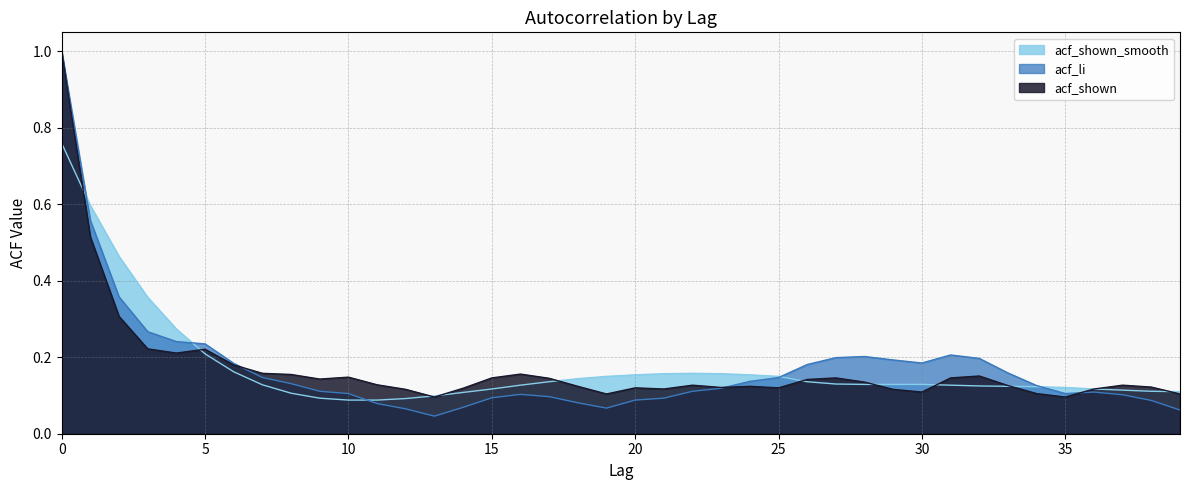

Reading left to right, what are all the values shown in this chart?

acf_li: 1.0	0.6	0.4	0.3	0.2	0.2	0.2	0.1	0.1	0.1	0.1	0.1	0.1	0.0	0.1	0.1	0.1	0.1	0.1	0.1	0.1	0.1	0.1	0.1	0.1	0.1	0.2	0.2	0.2	0.2	0.2	0.2	0.2	0.2	0.1	0.1	0.1	0.1	0.1	0.1
acf_shown: 1.0	0.5	0.3	0.2	0.2	0.2	0.2	0.2	0.2	0.1	0.1	0.1	0.1	0.1	0.1	0.1	0.2	0.1	0.1	0.1	0.1	0.1	0.1	0.1	0.1	0.1	0.1	0.1	0.1	0.1	0.1	0.1	0.2	0.1	0.1	0.1	0.1	0.1	0.1	0.1
acf_shown_smooth: 0.8	0.6	0.5	0.4	0.3	0.2	0.2	0.1	0.1	0.1	0.1	0.1	0.1	0.1	0.1	0.1	0.1	0.1	0.1	0.1	0.2	0.2	0.2	0.2	0.2	0.1	0.1	0.1	0.1	0.1	0.1	0.1	0.1	0.1	0.1	0.1	0.1	0.1	0.1	0.1